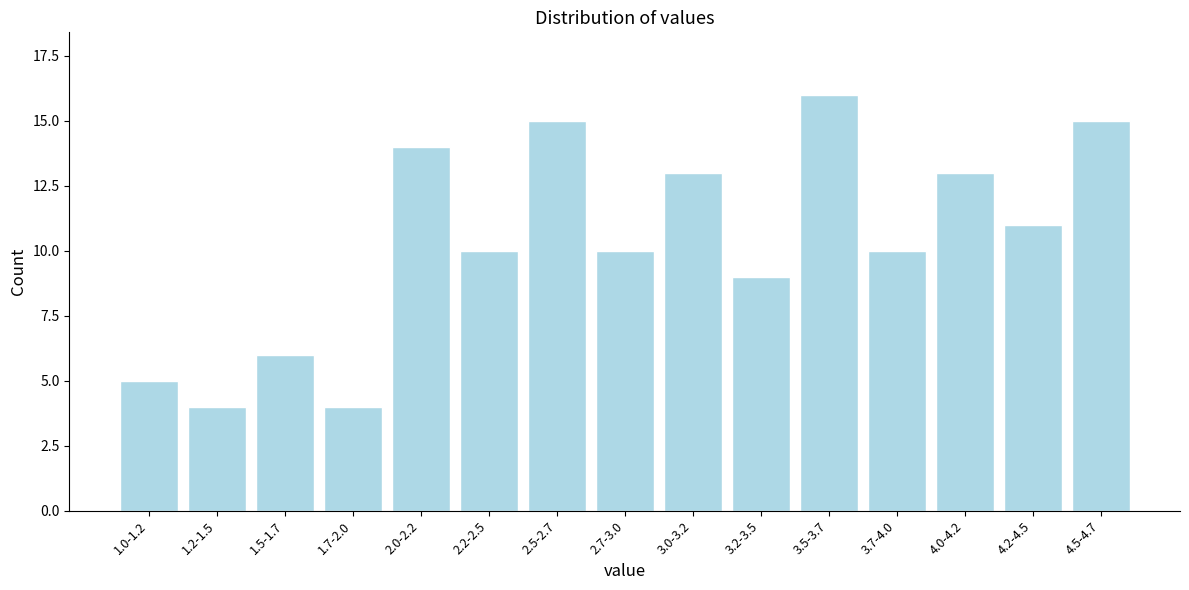

Reading left to right, extract all data points from this chart.

5	4	6	4	14	10	15	10	13	9	16	10	13	11	15